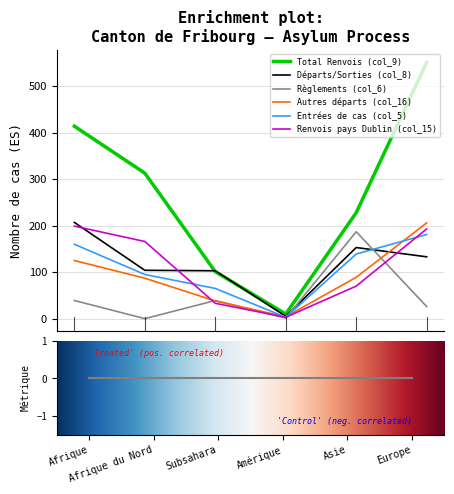

What is the difference between the maximum and minimum values in the Renvois pays Dublin (col_15) series?

196